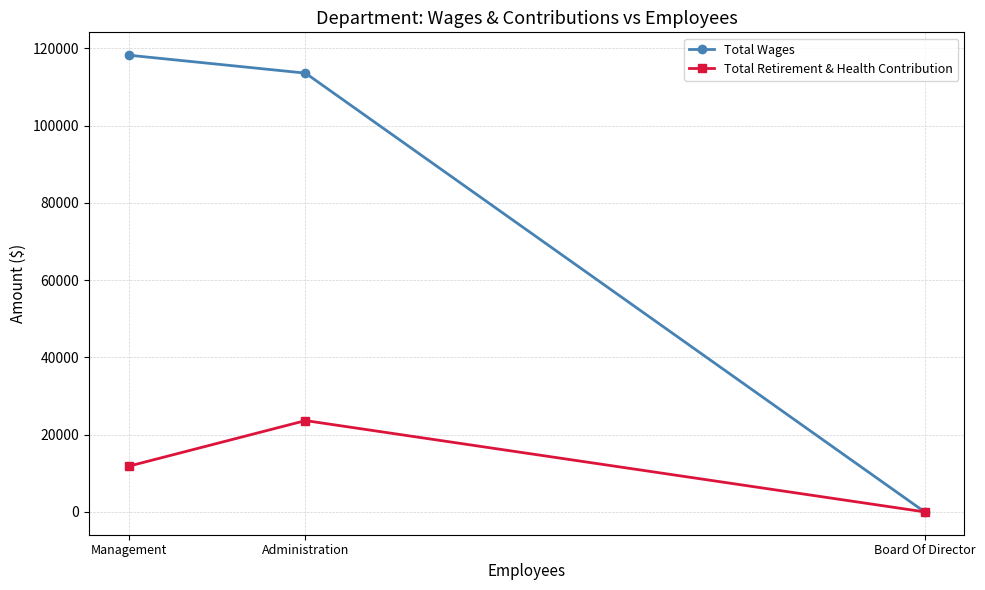

What is the sum of the Total Retirement & Health Contribution values at Administration and Board Of Director?

23640